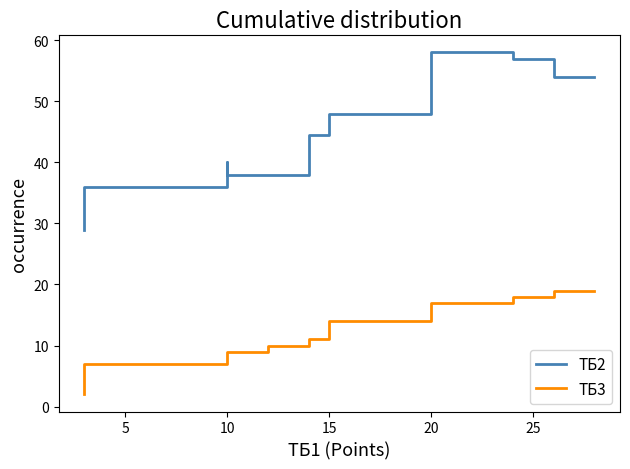

What is the difference between the maximum and second lowest values in the ТБ3 series?

12.0